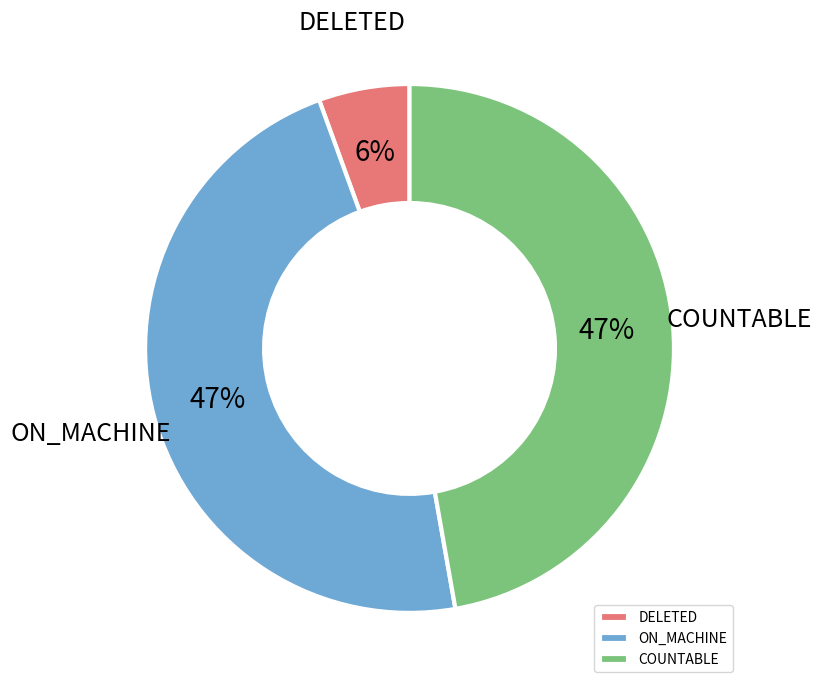

The DELETED slice represents 11% of the pie. True or false?

False